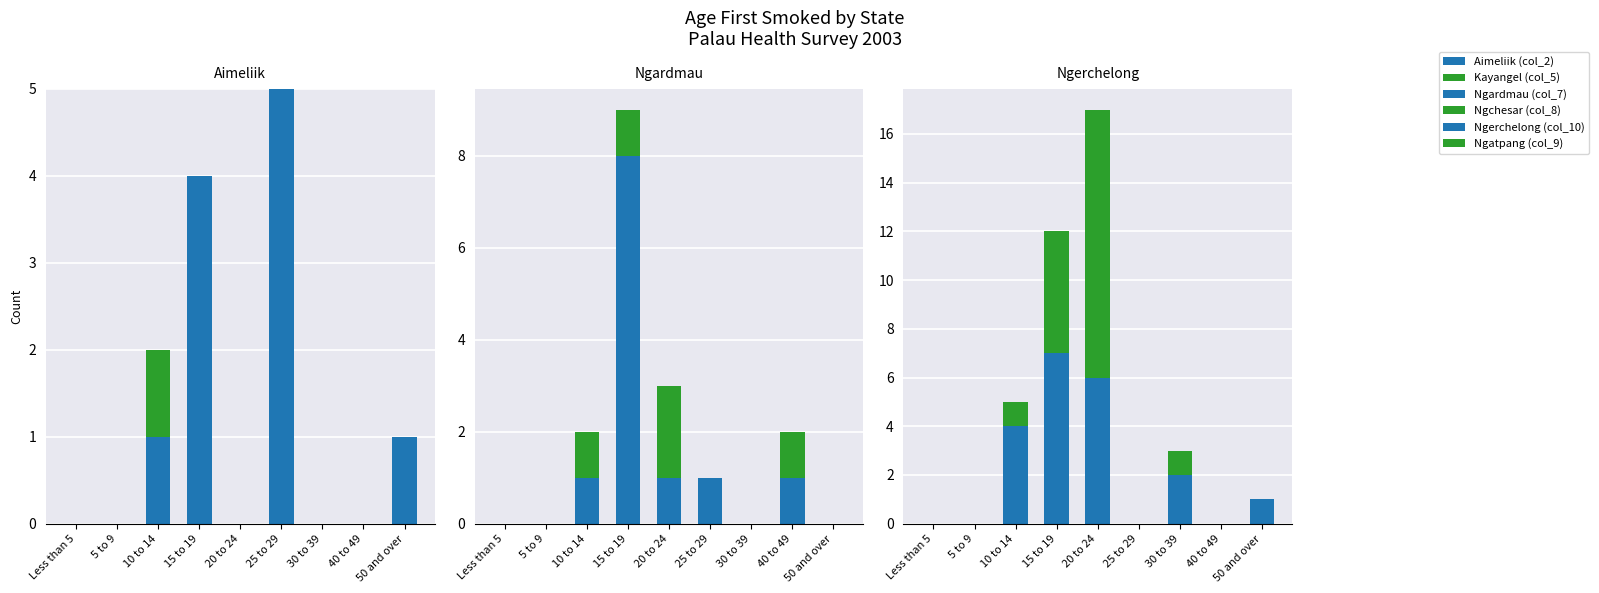

The Aimeliik (col_2) series shows 3 at 40 to 49. True or false?

False